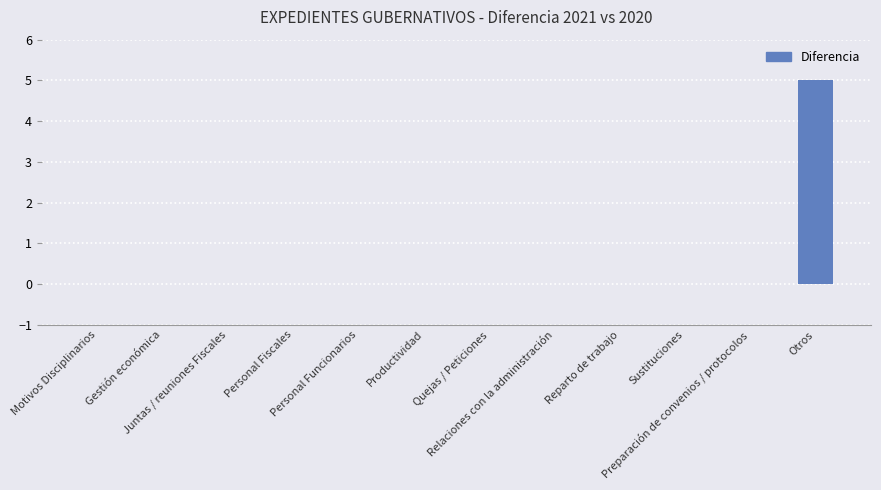

The chart shows a value of 2 at Personal Fiscales. True or false?

False